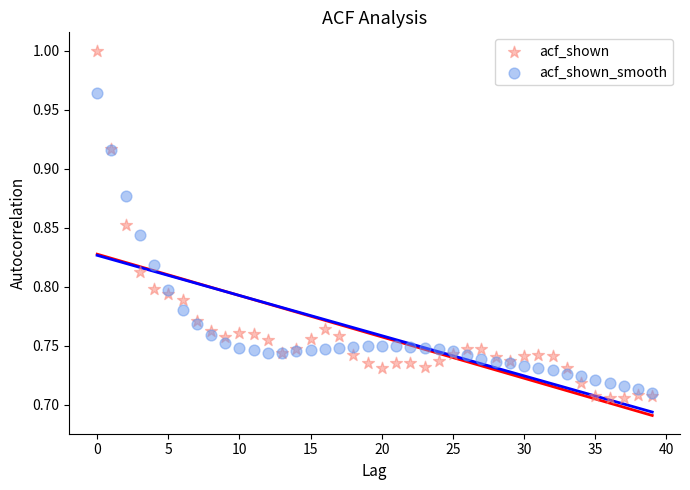

Which series contains the highest Y value?

acf_shown